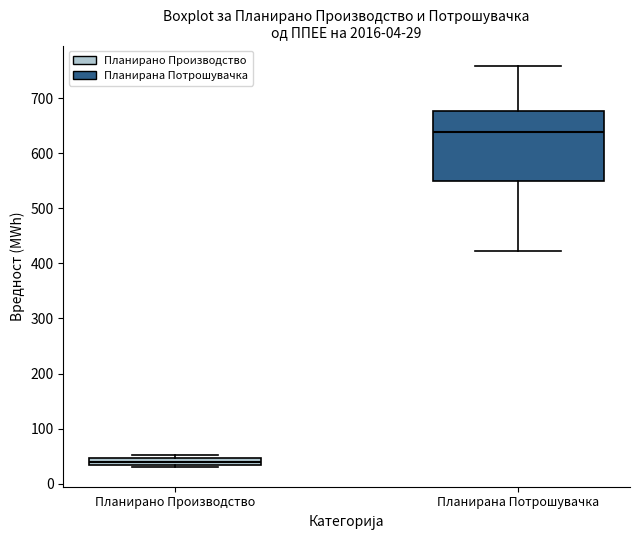

Which box's median line is the lowest?

Планирано Производство